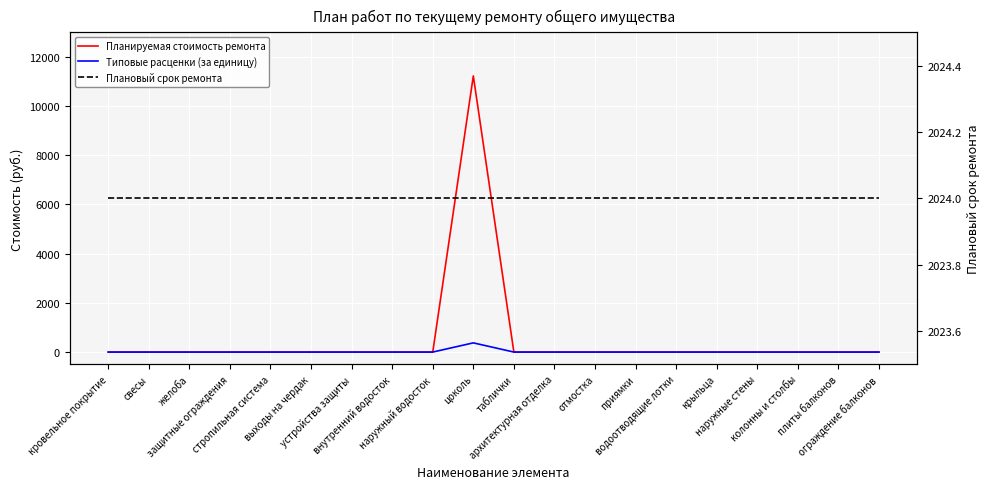

Which series has the widest spread of values?

Планируемая стоимость ремонта